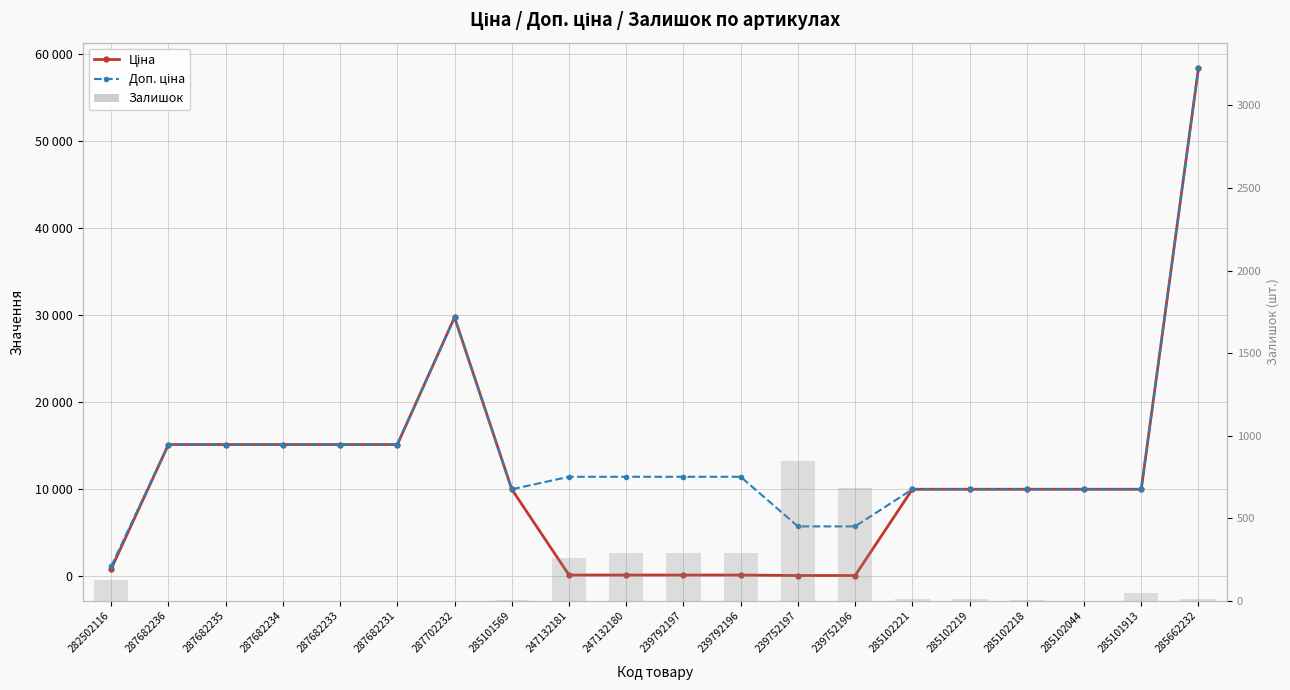

At which category is the sum across all series the highest?

285662232